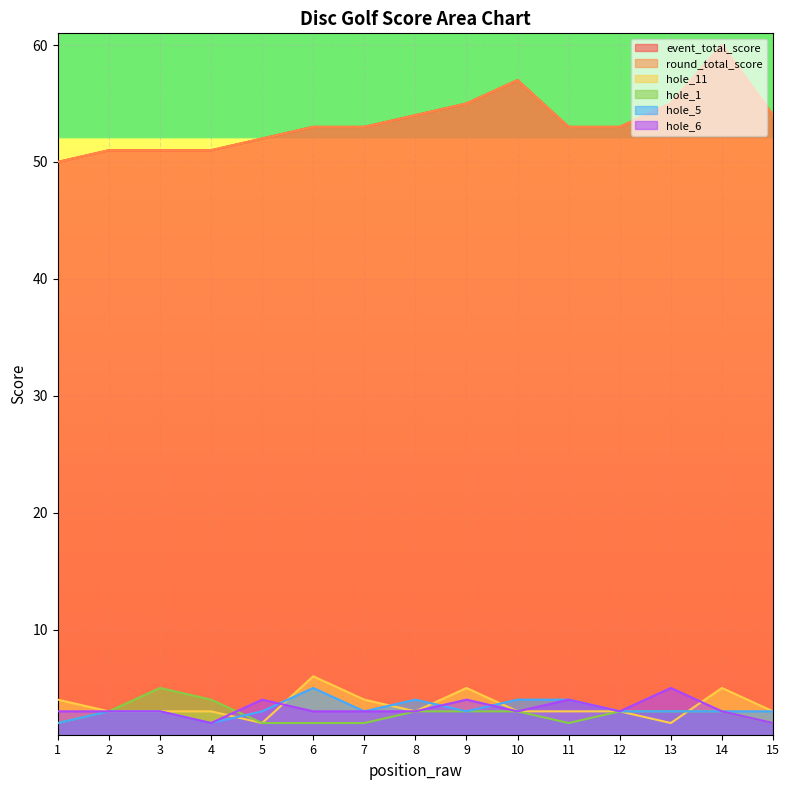

The hole_6 series shows 1 at 7. True or false?

False